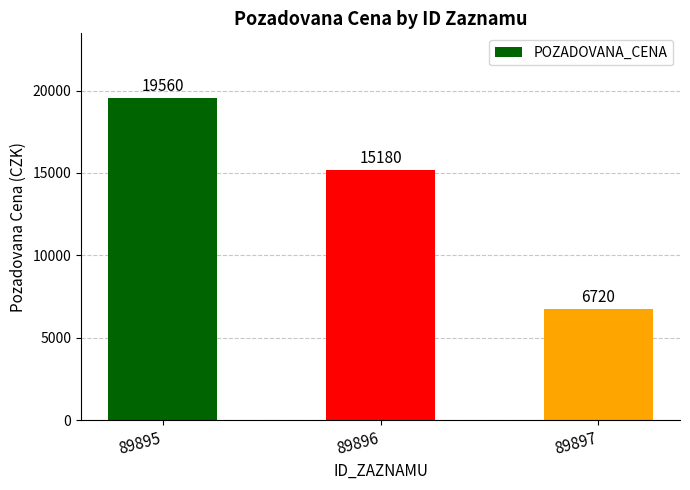

Where is the data nearest to the value 13140?

89896